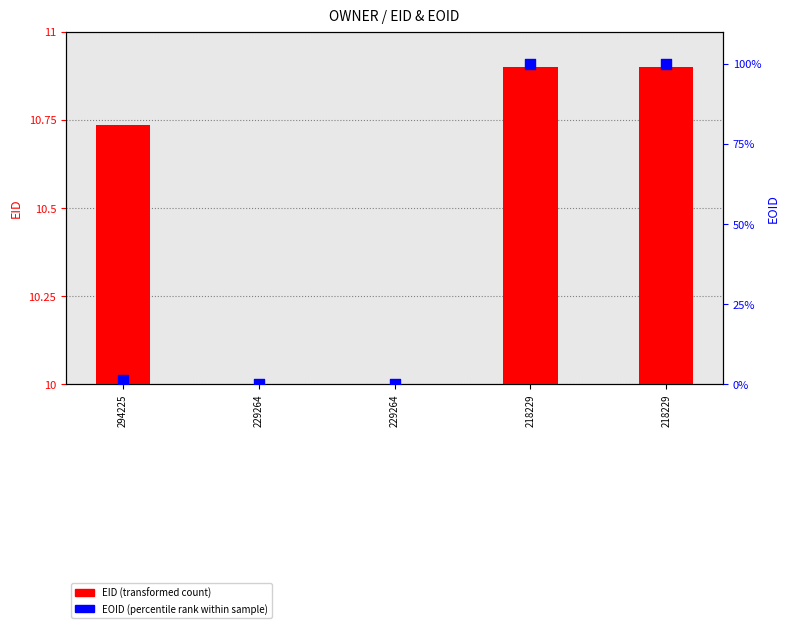

What is the total value across all series at 229264?

10.0